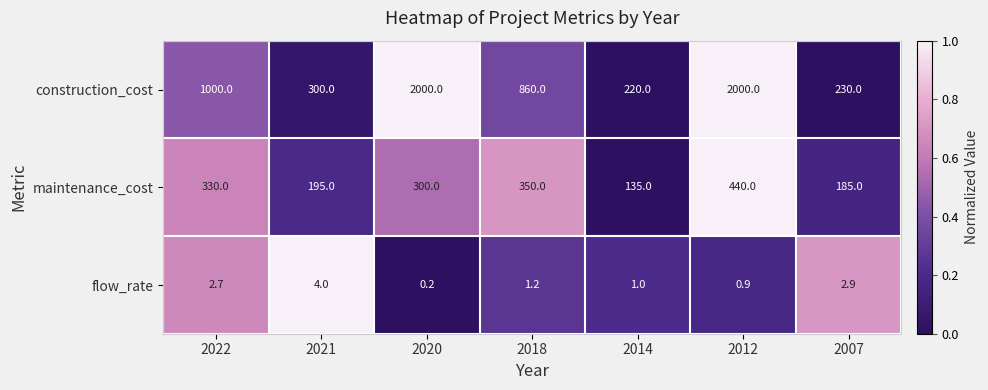

Which series has the largest total across all categories?

construction_cost